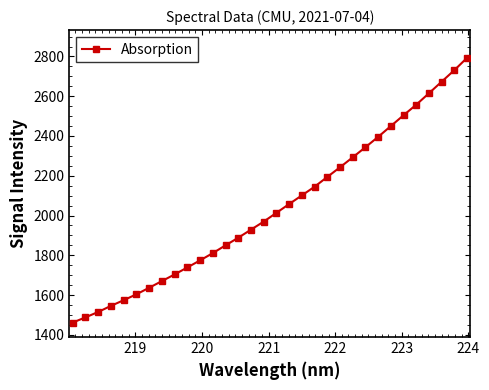

What is the maximum value shown in the chart?

2793.1